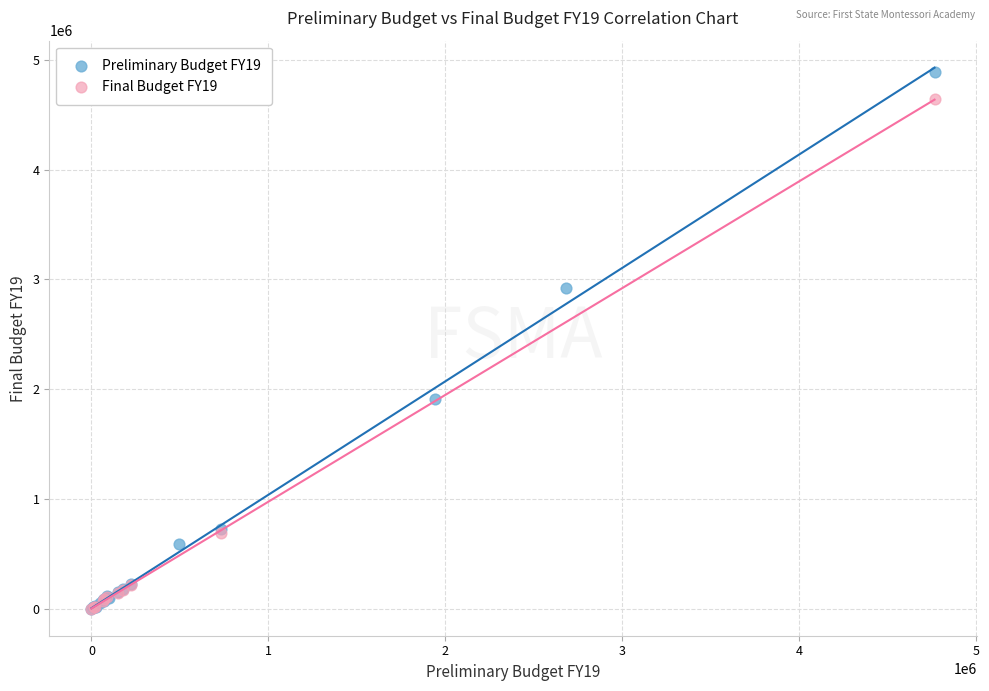

Which series contains the highest Y value?

Preliminary Budget FY19